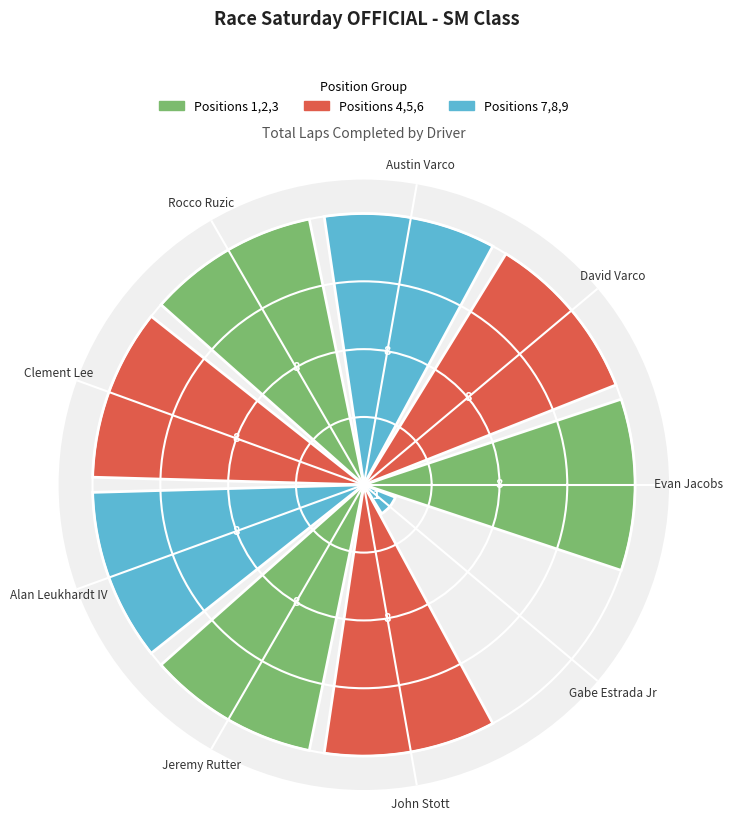

What is the difference between the maximum and minimum values?

7